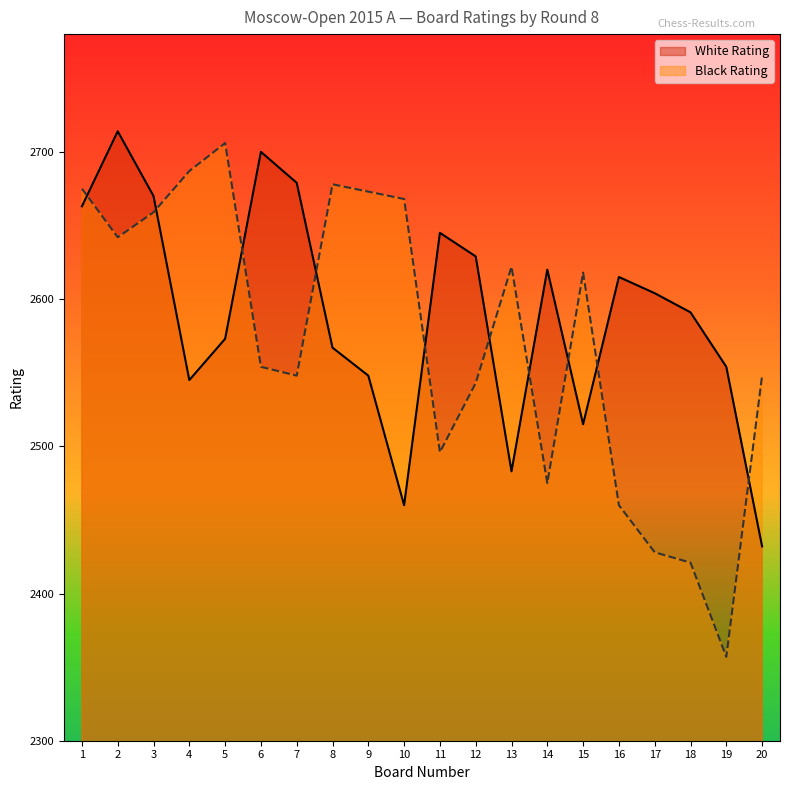

What is the sum of all Black Rating values?

51458